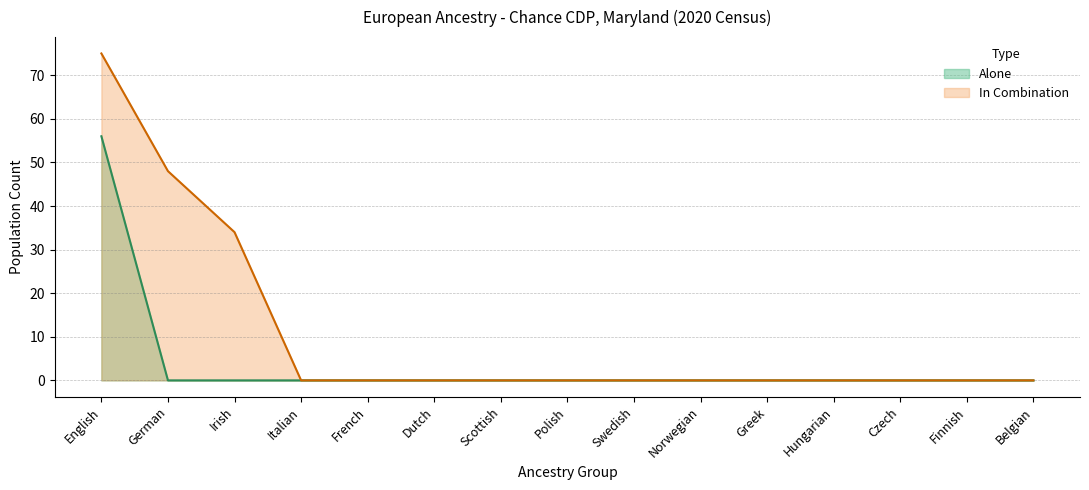

At English, list the series in order from smallest to largest.

Alone, In Combination